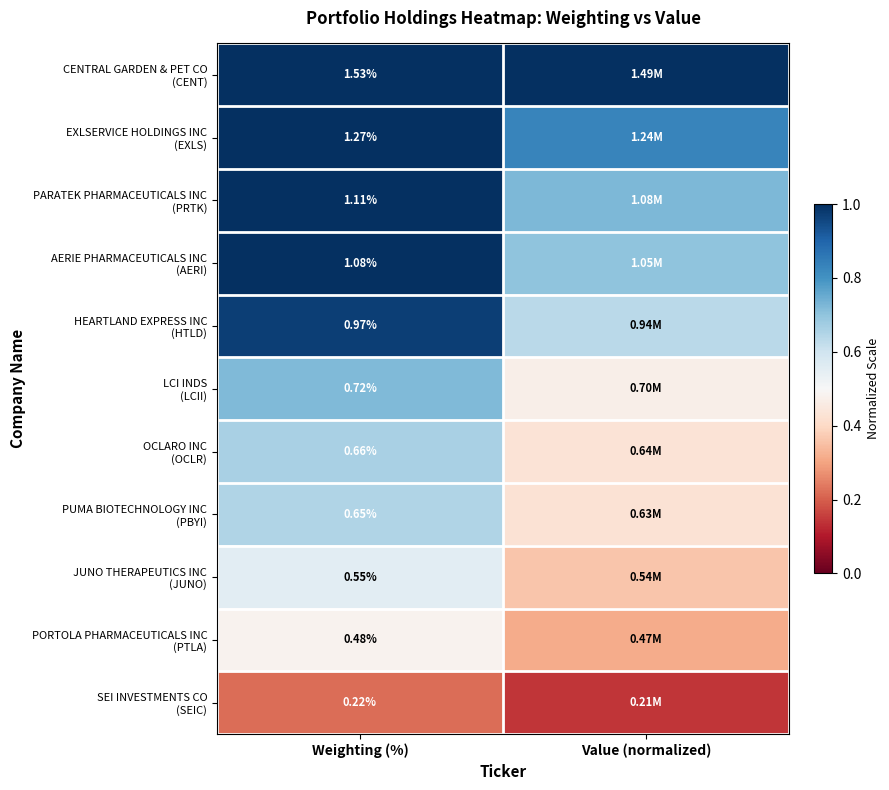

Which series has the largest total across all categories?

CENTRAL GARDEN & PET CO (CENT)